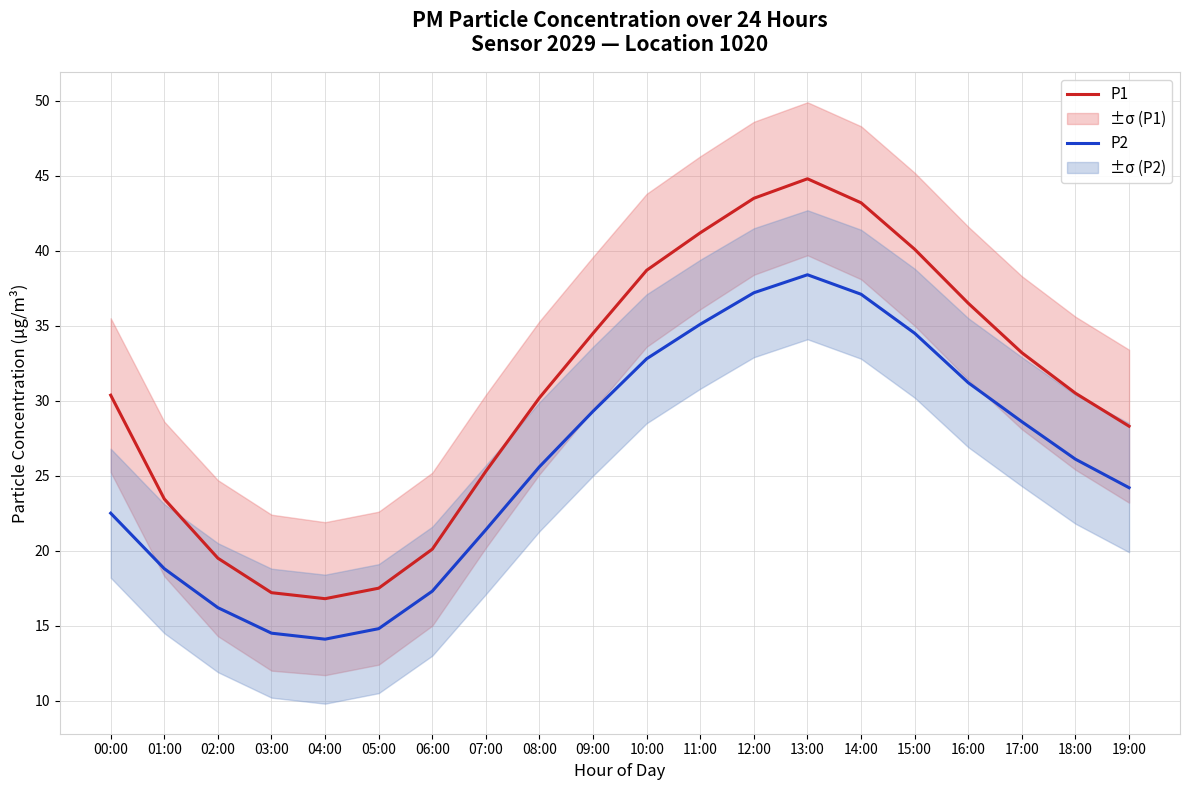

How many lines are shown in the chart?

2